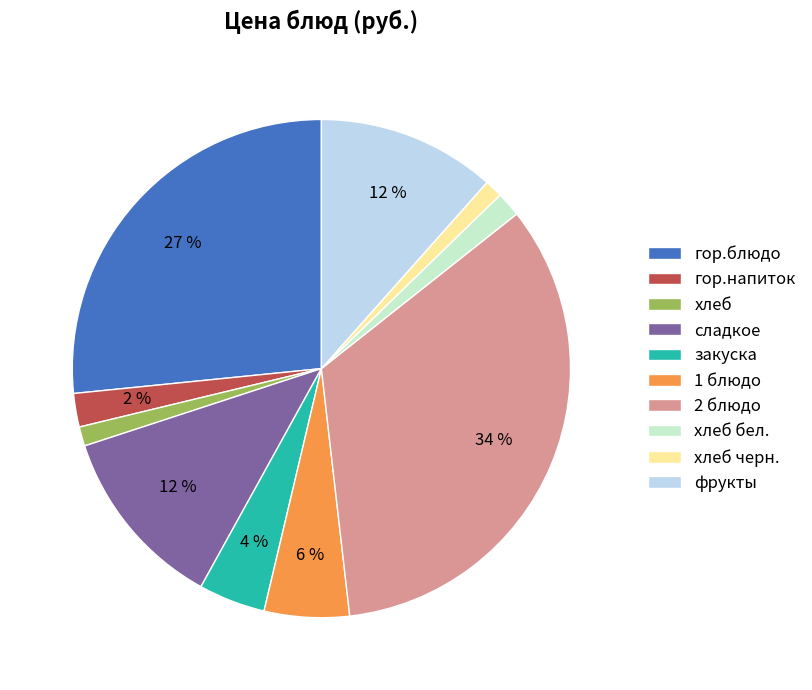

To the nearest percent, what is the combined percentage of гор.блюдо and 2 блюдо?

60%